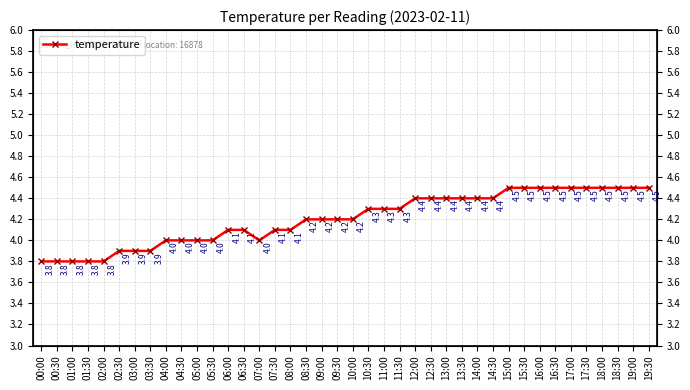

What is the label of the 2nd point from the left?

00:30